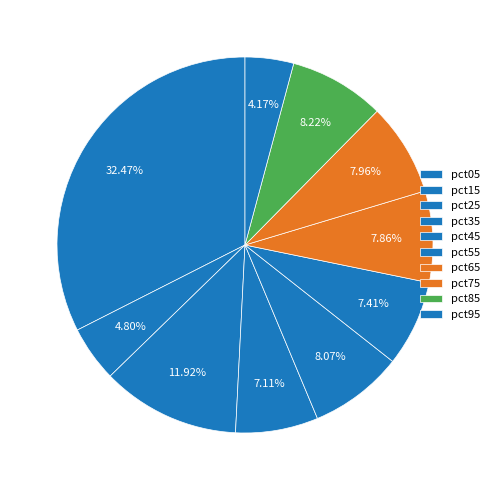

How many segments does this pie chart have?

10